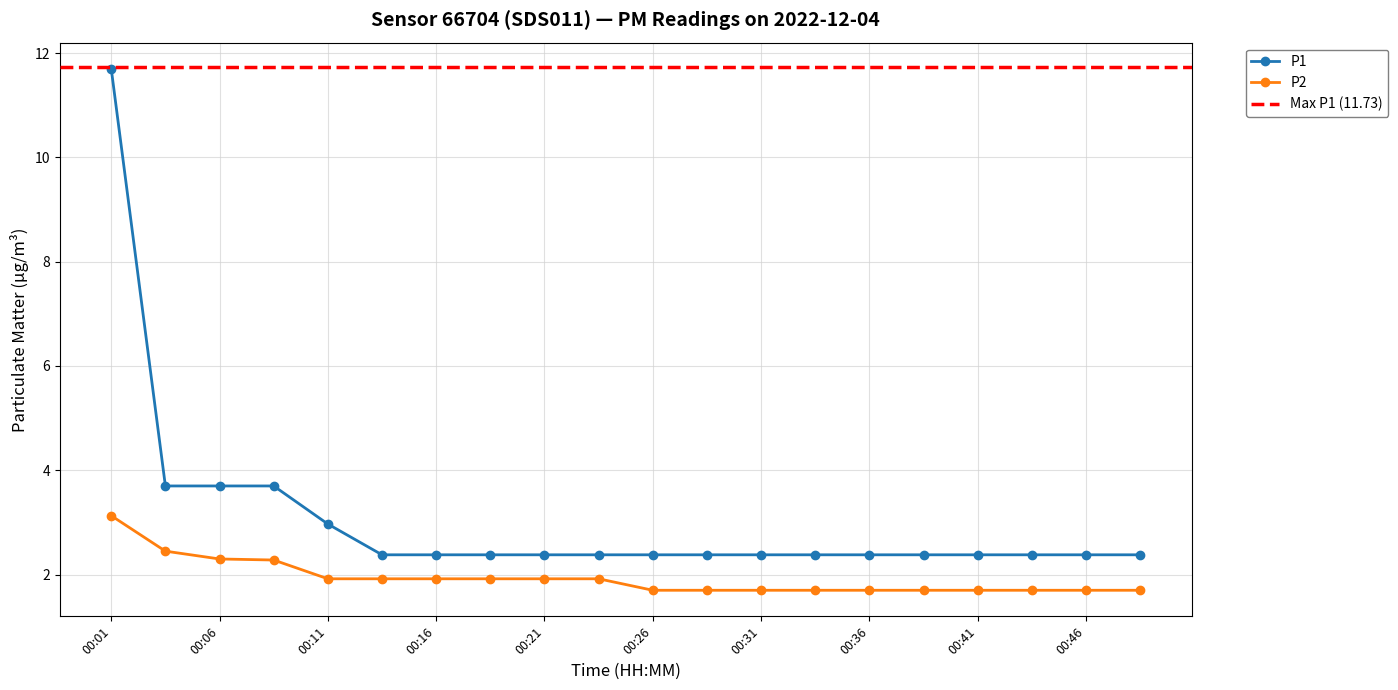

At which label does P1 reach its peak?

00:01